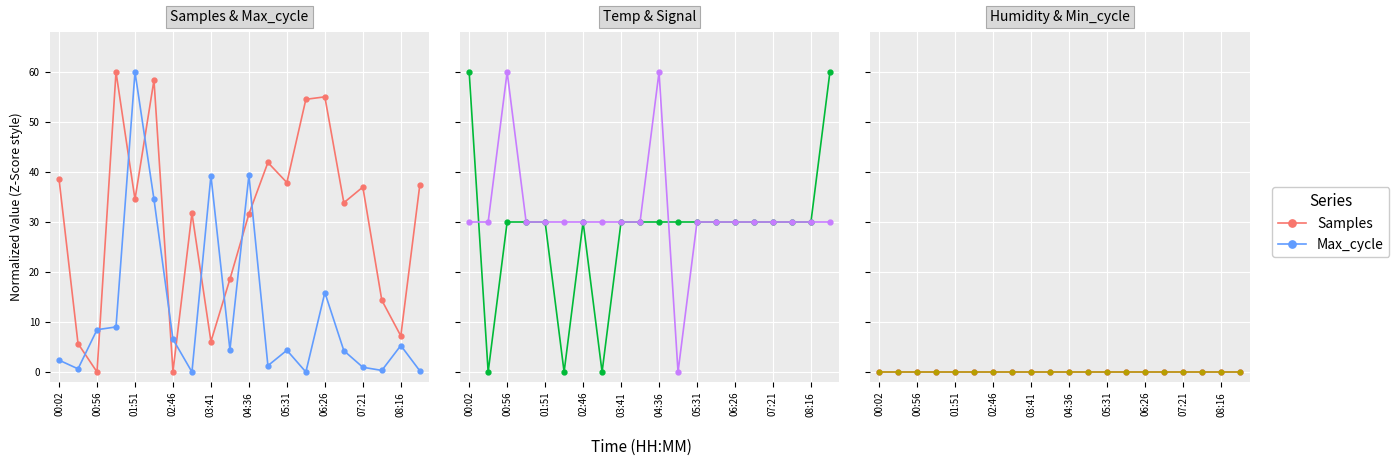

Which category has the highest value in the Temp series?

00:02